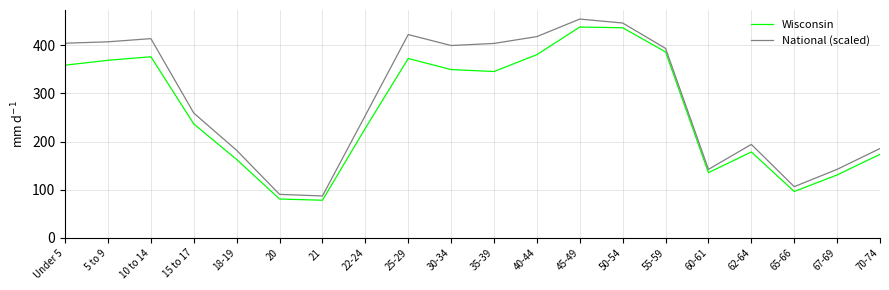

In National (scaled), how many points are higher than both neighbors (excluding endpoints)?

4